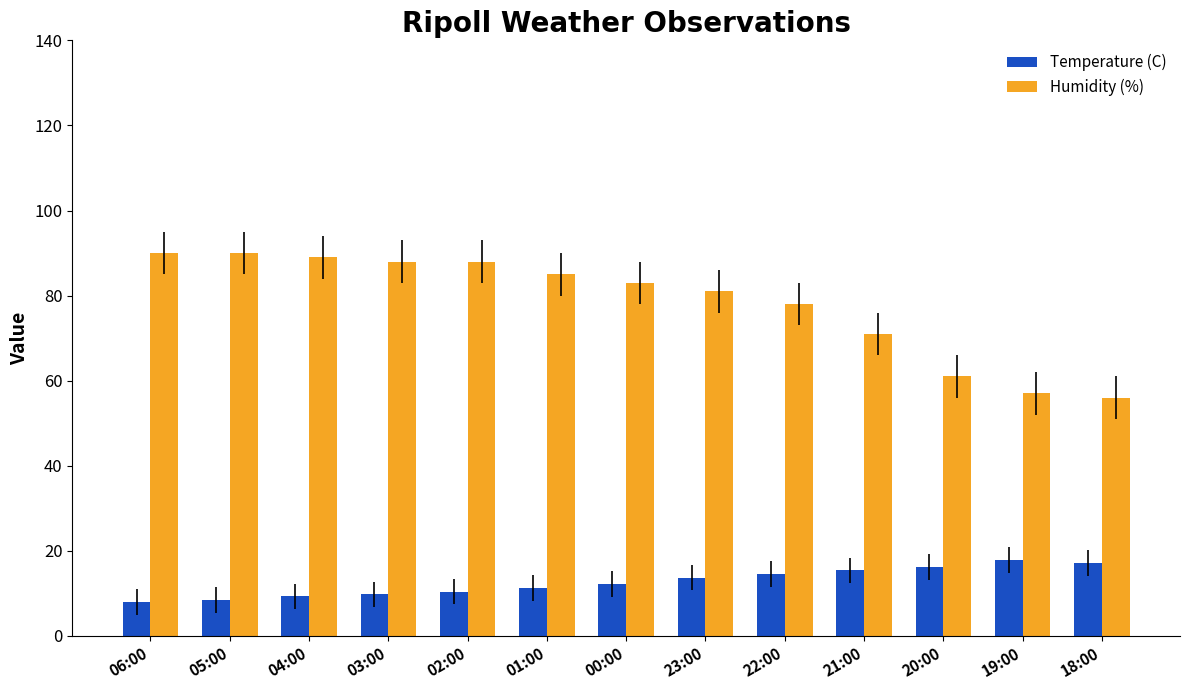

Which series has the largest range (max minus min)?

Humidity (%)